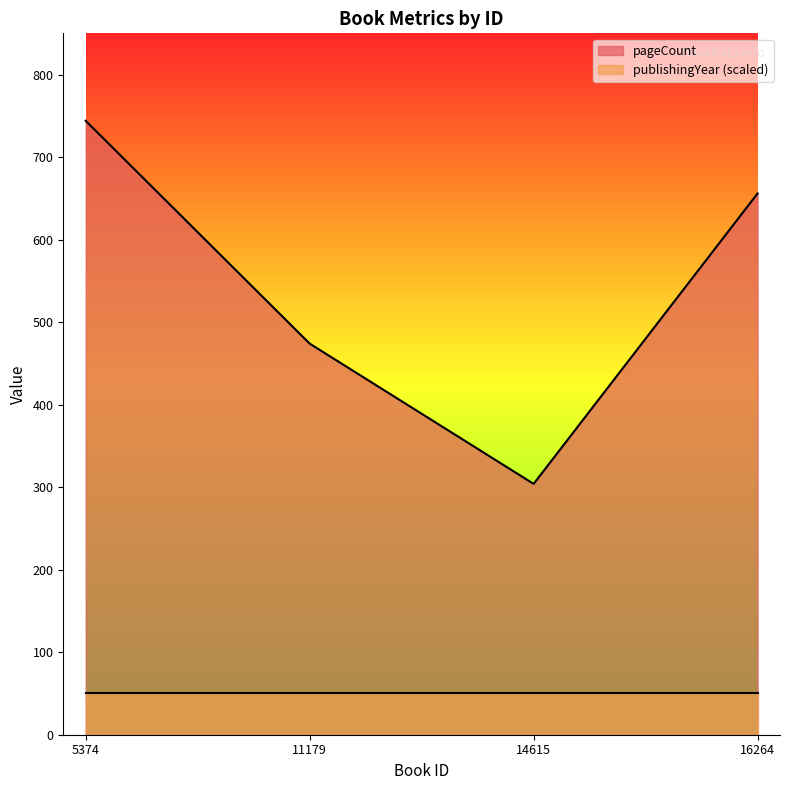

What is the difference between the values at 16264 and 11179?

182